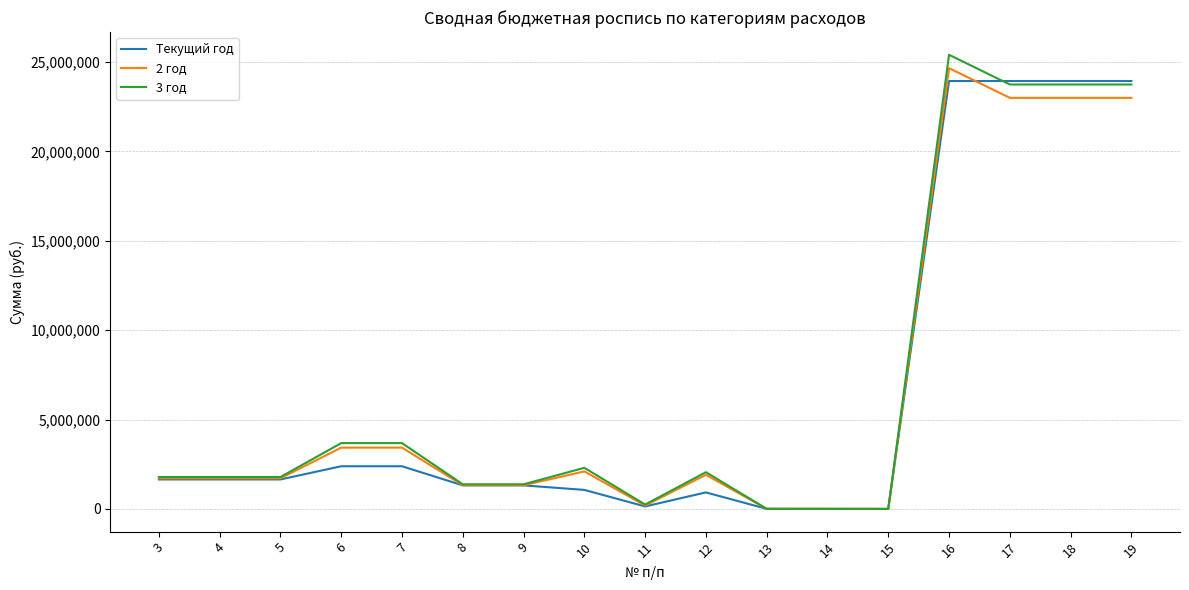

At which category does the chart reach its peak across all series?

16